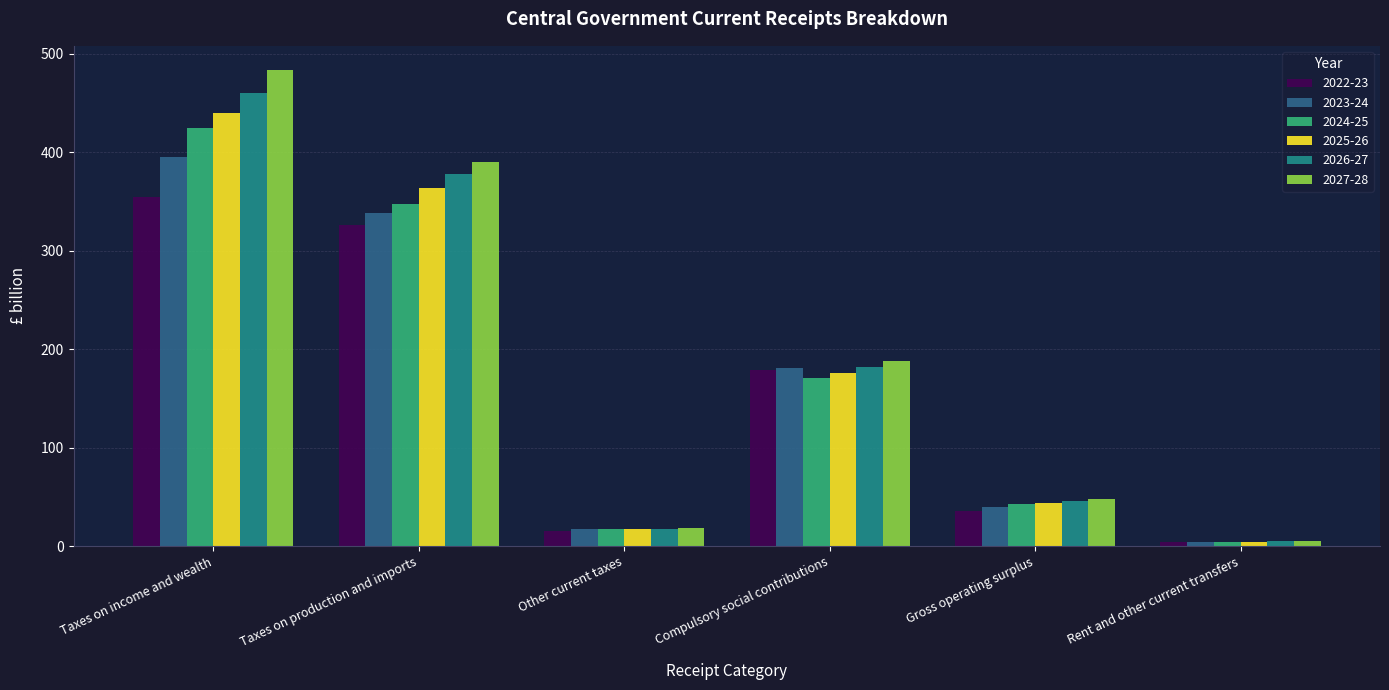

At which label does 2026-27 first exceed 181?

Taxes on income and wealth